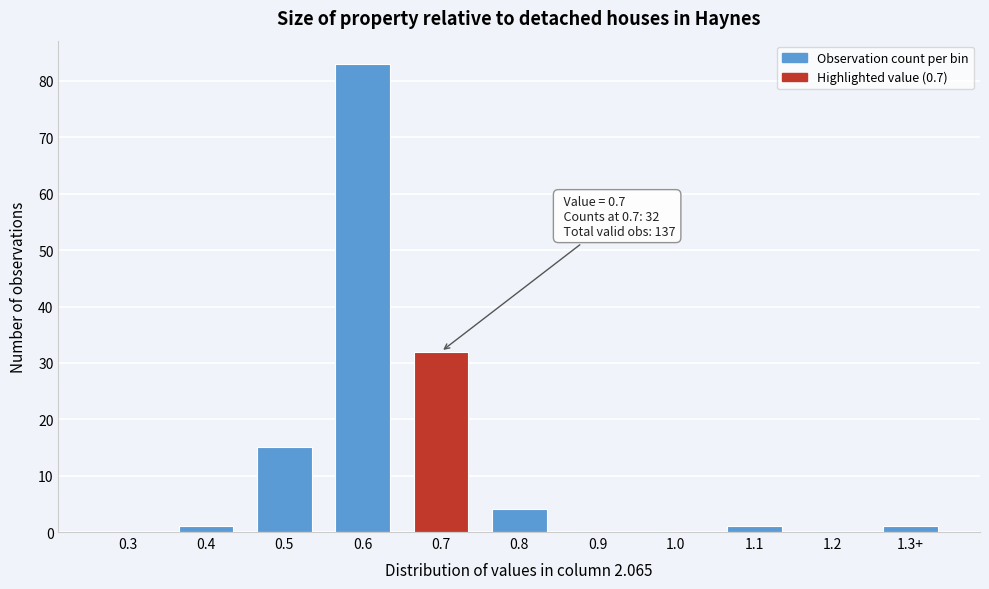

Reading left to right, what are all the values shown in this chart?

0.3=0	0.4=1	0.5=15	0.6=83	0.7=32	0.8=4	0.9=0	1.0=0	1.1=1	1.2=0	1.3+=1